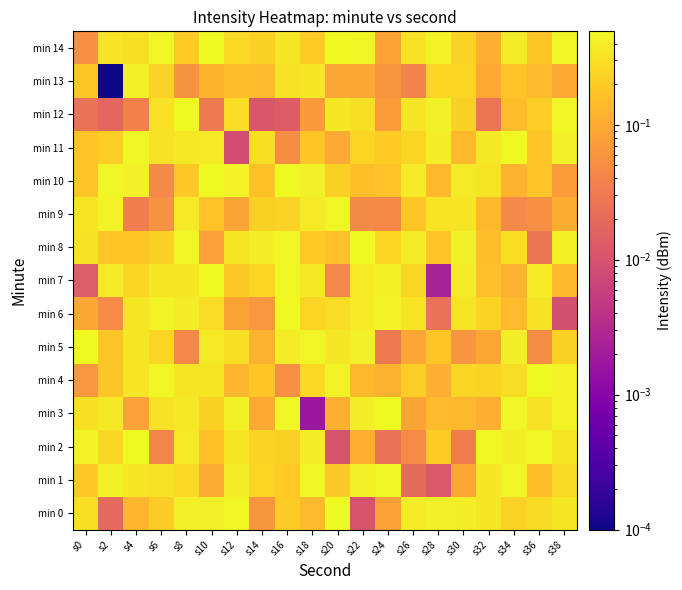

How many series are shown in this chart?

15